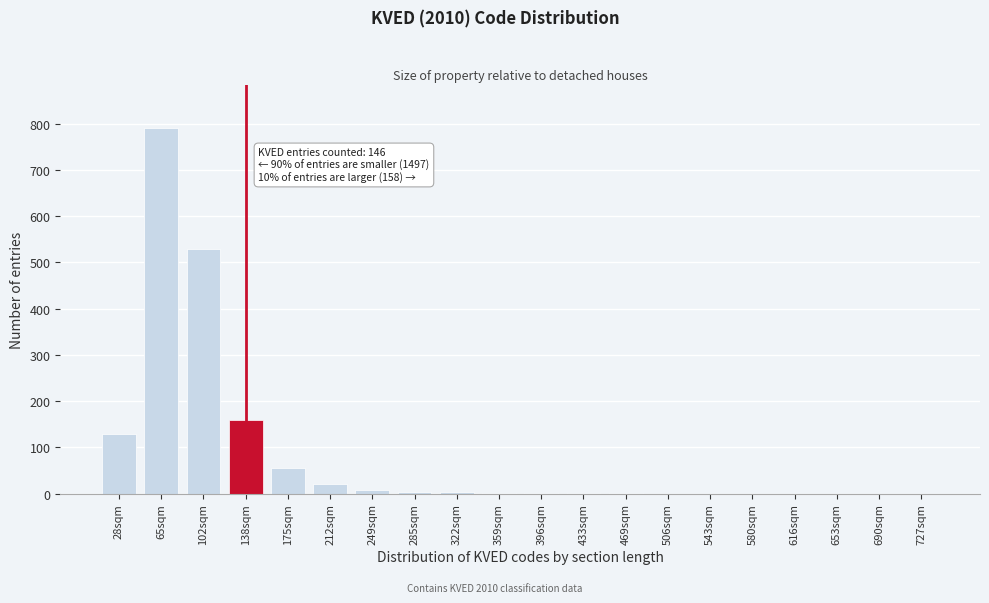

True or false: the data shows 530 at 102sqm.

True